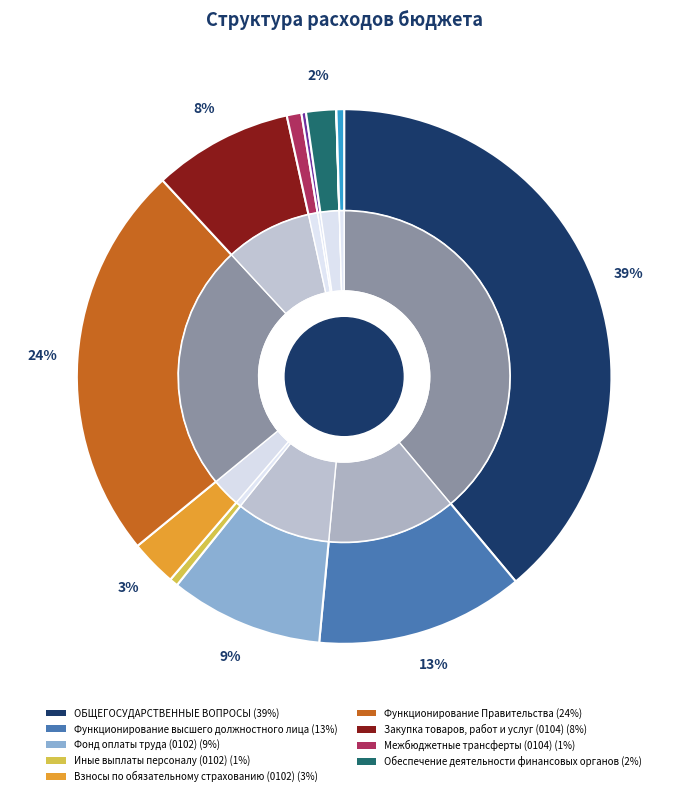

To the nearest percent, what percentage of the pie is Обеспечение деятельности финансовых органов?

2%